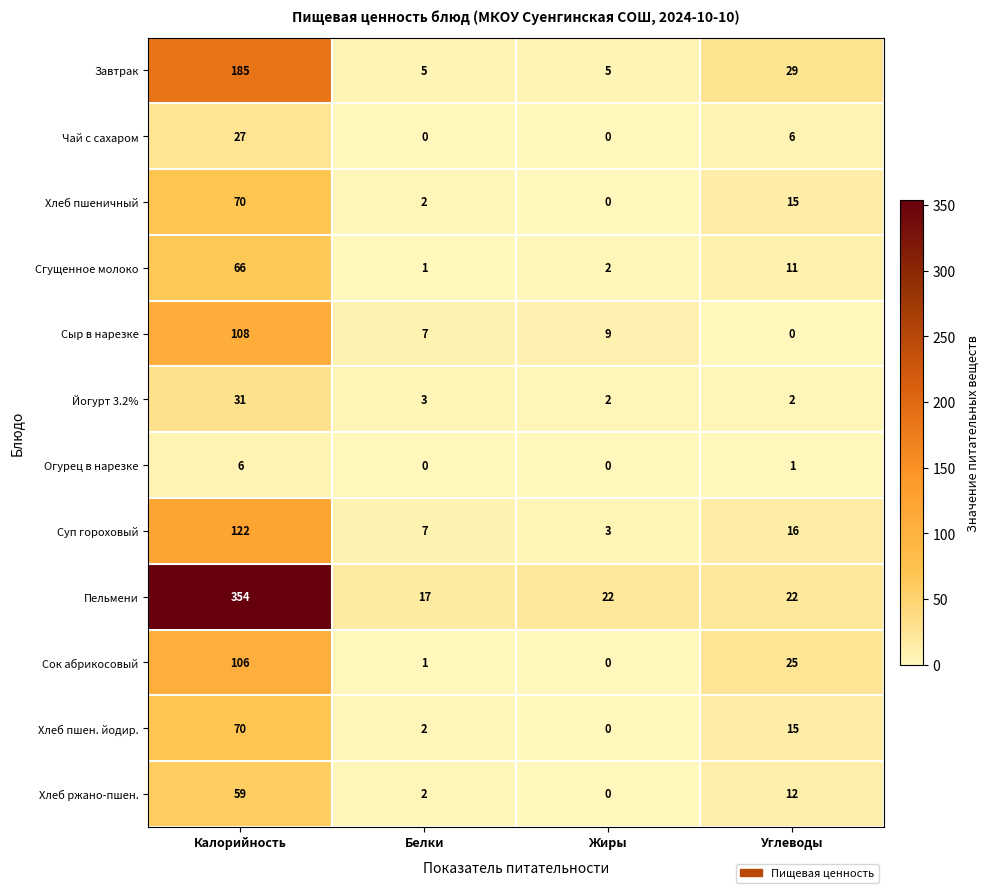

List the labels in order of Сгущенное молоко value, largest first.

Калорийность, Углеводы, Жиры, Белки